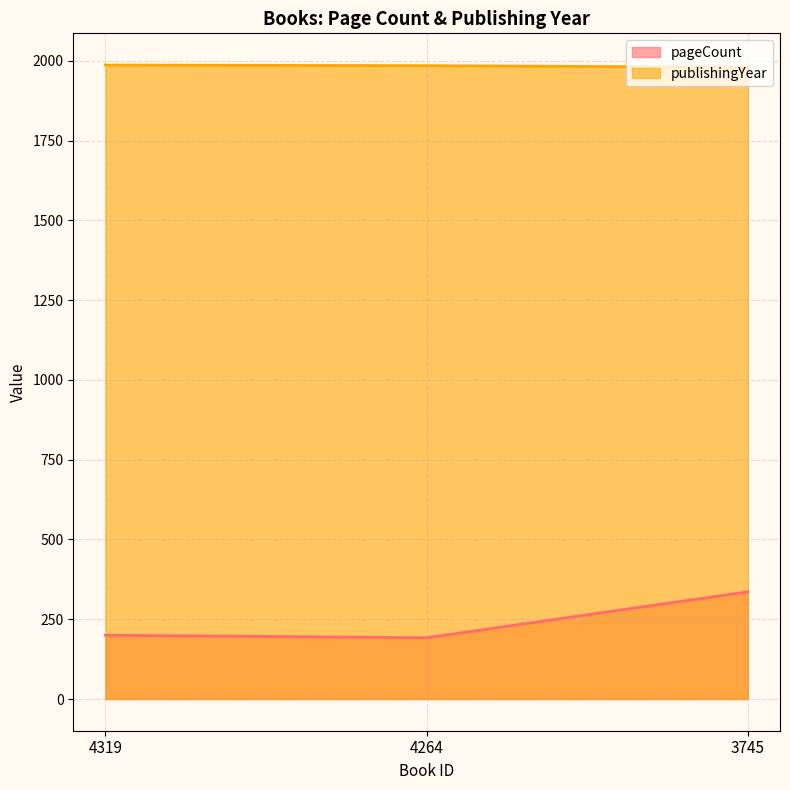

How many lines are shown in the chart?

2